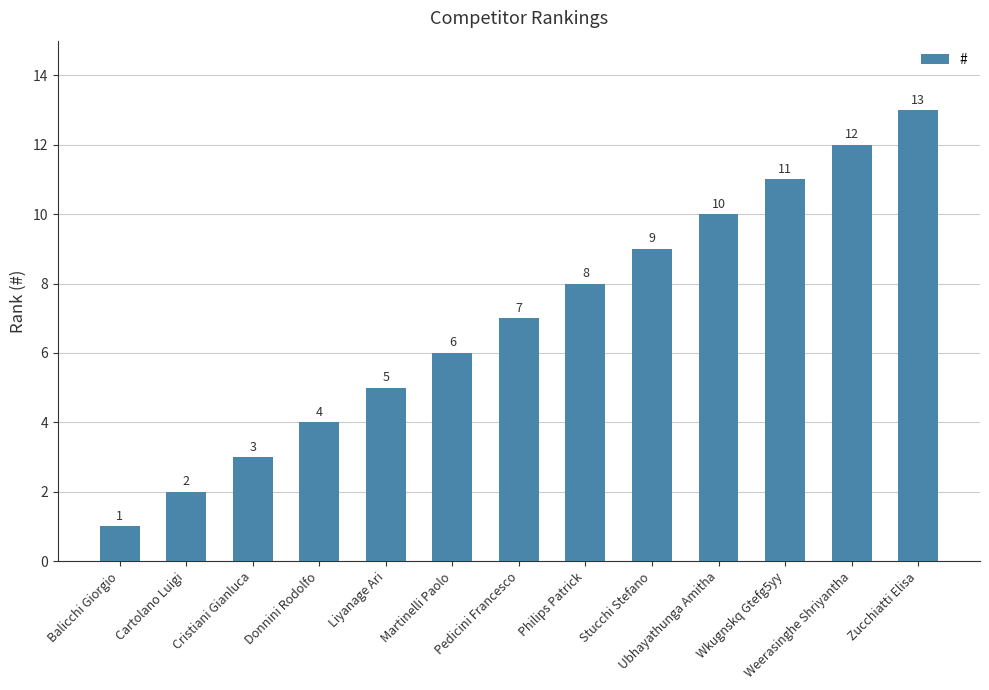

How many bars are there in total?

13